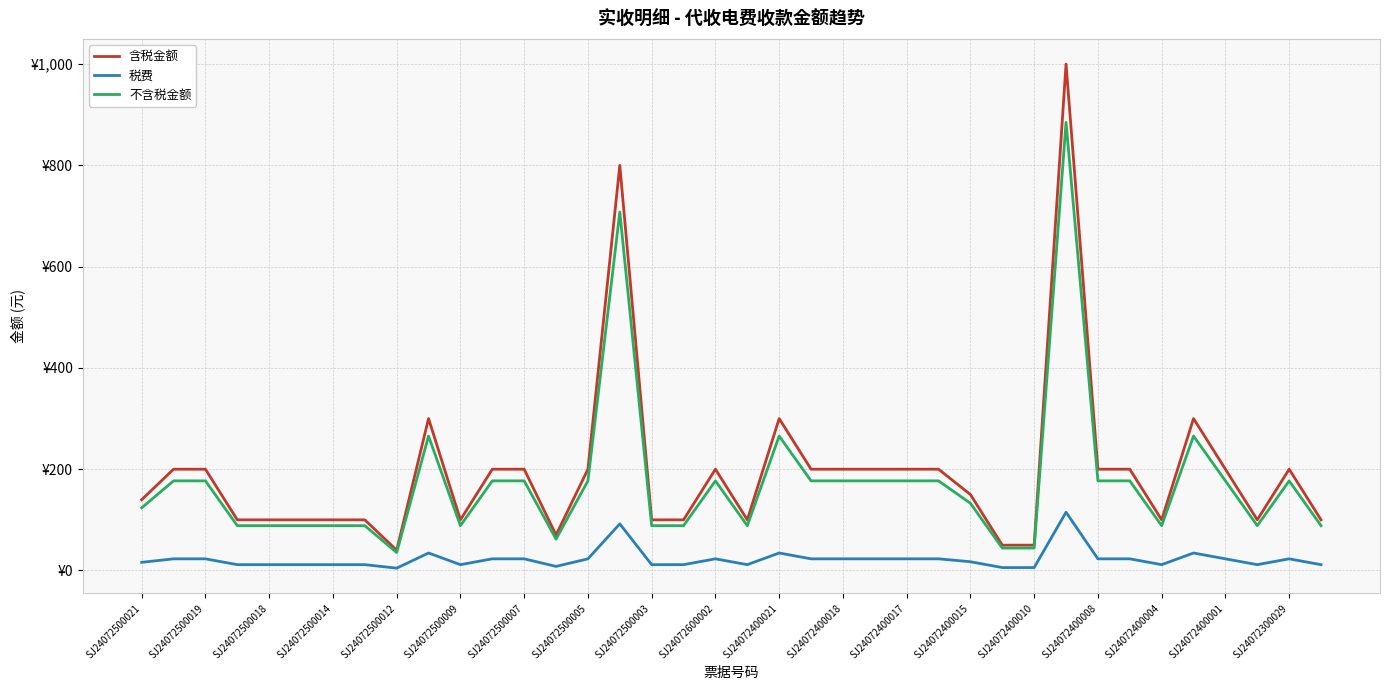

True or false: 税费 and 不含税金额 intersect in this chart.

False